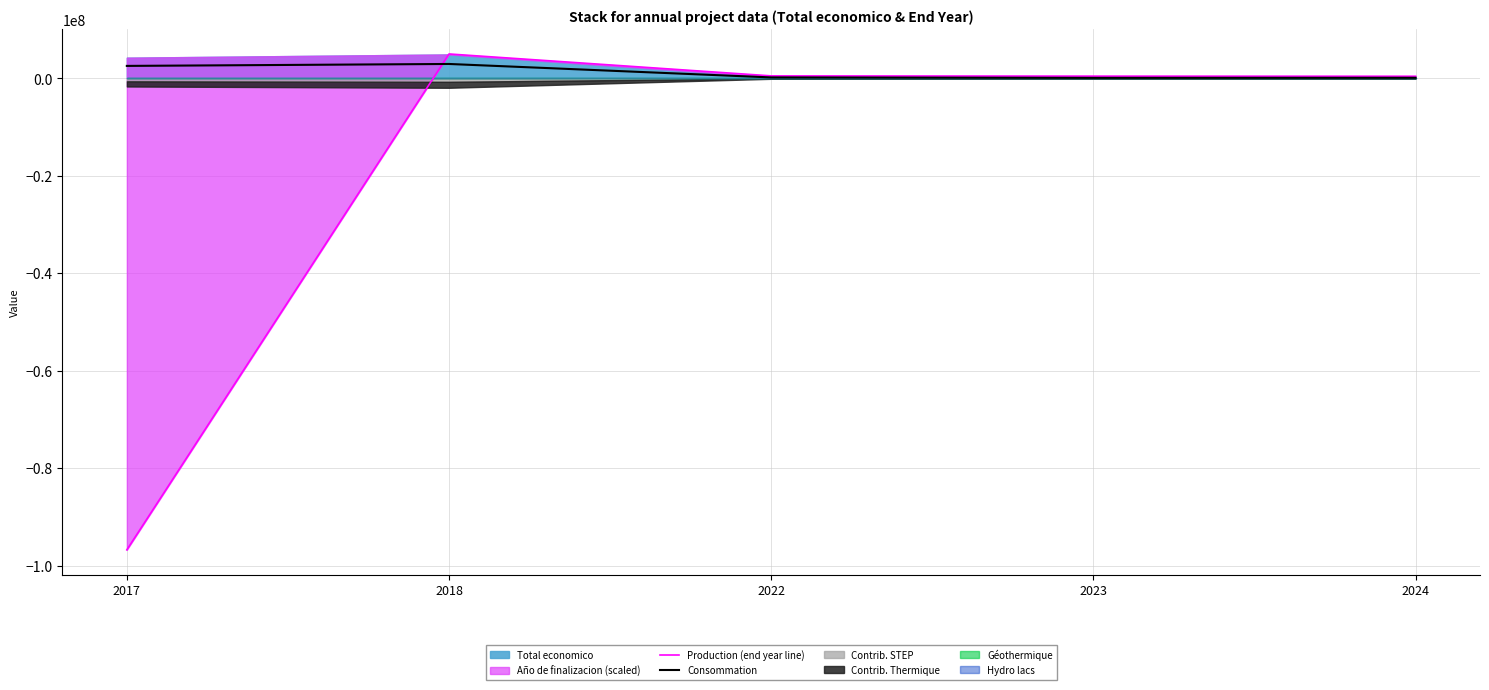

Count the number of categories in the chart.

5